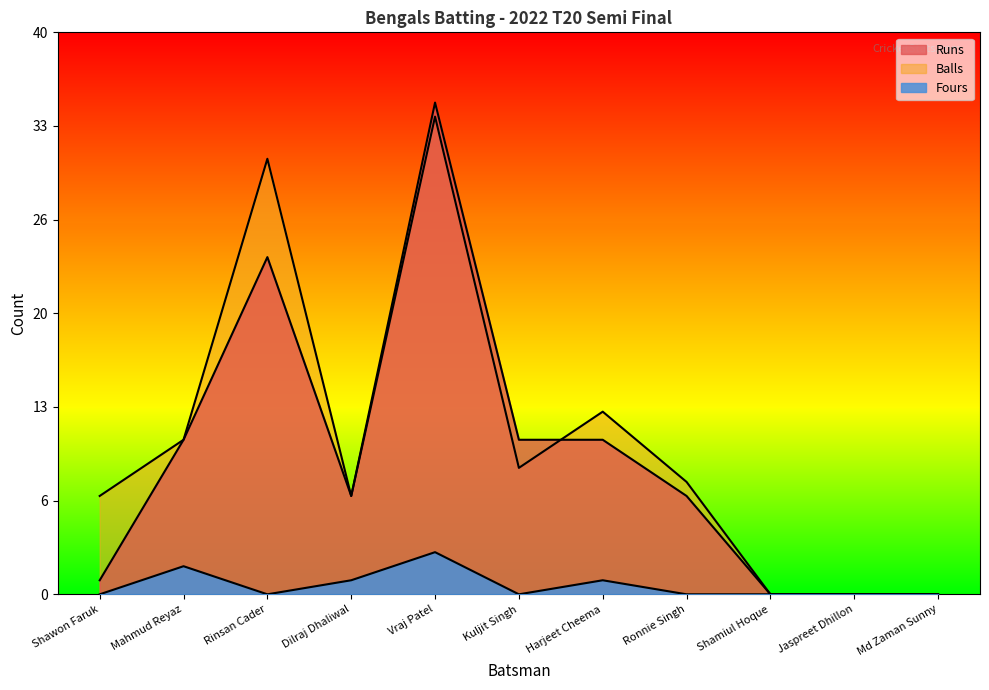

True or false: Balls and Runs cross at least once.

True